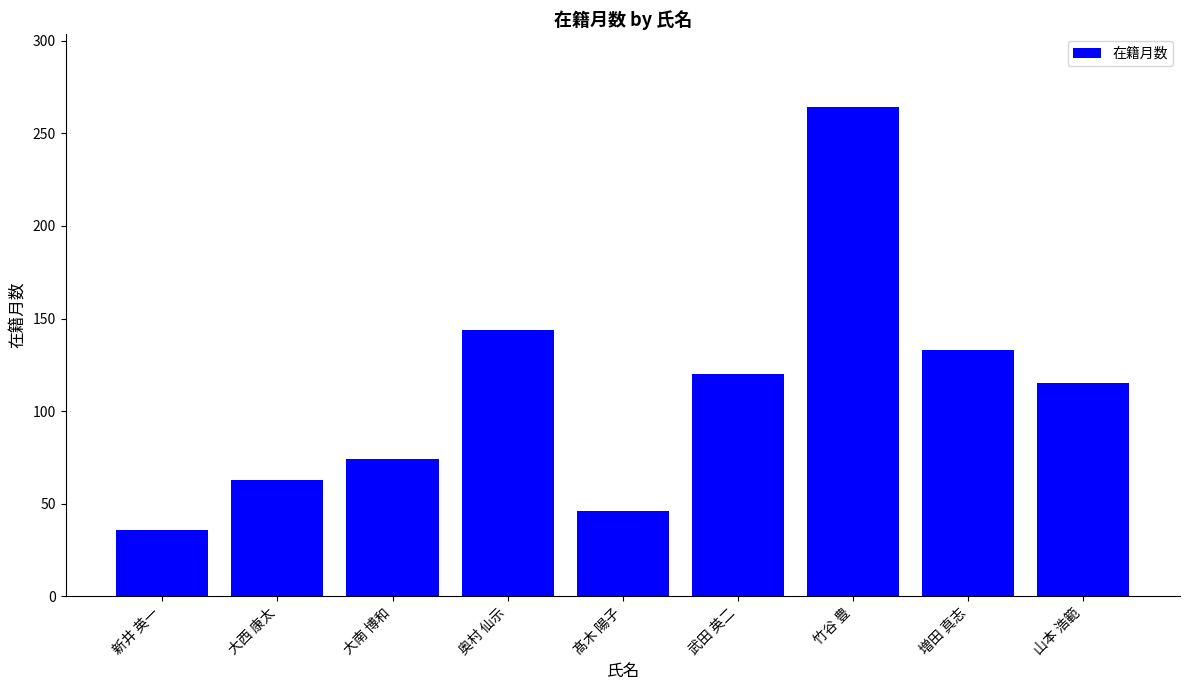

What is the value of the 8th bar from the left?

133